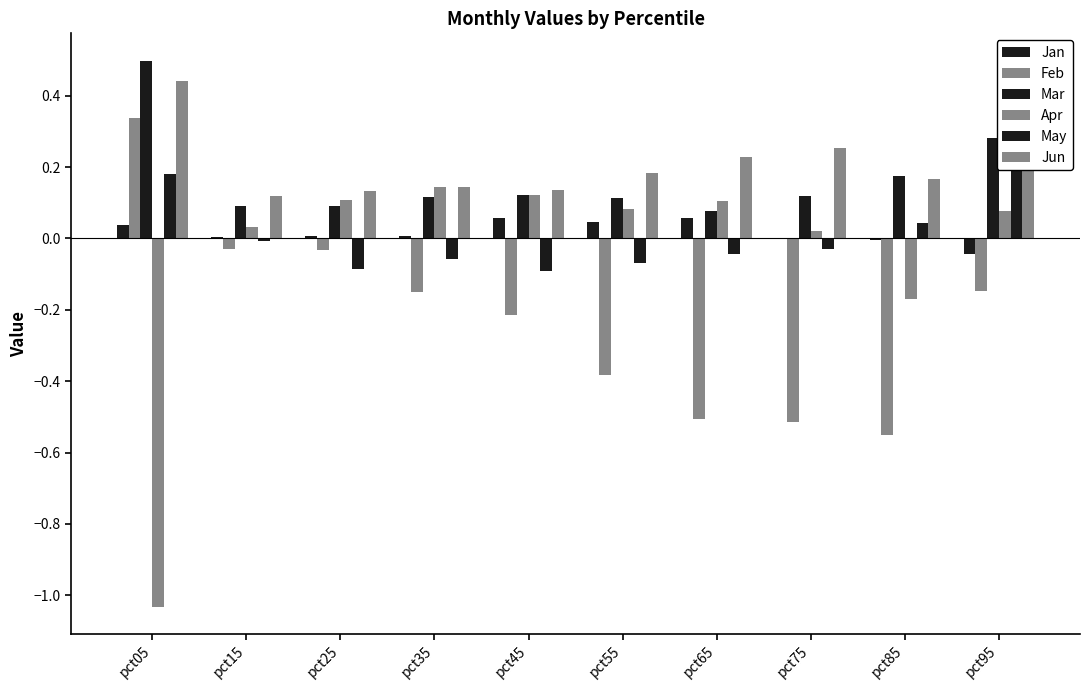

Which category has the highest value in the Jan series?

pct65